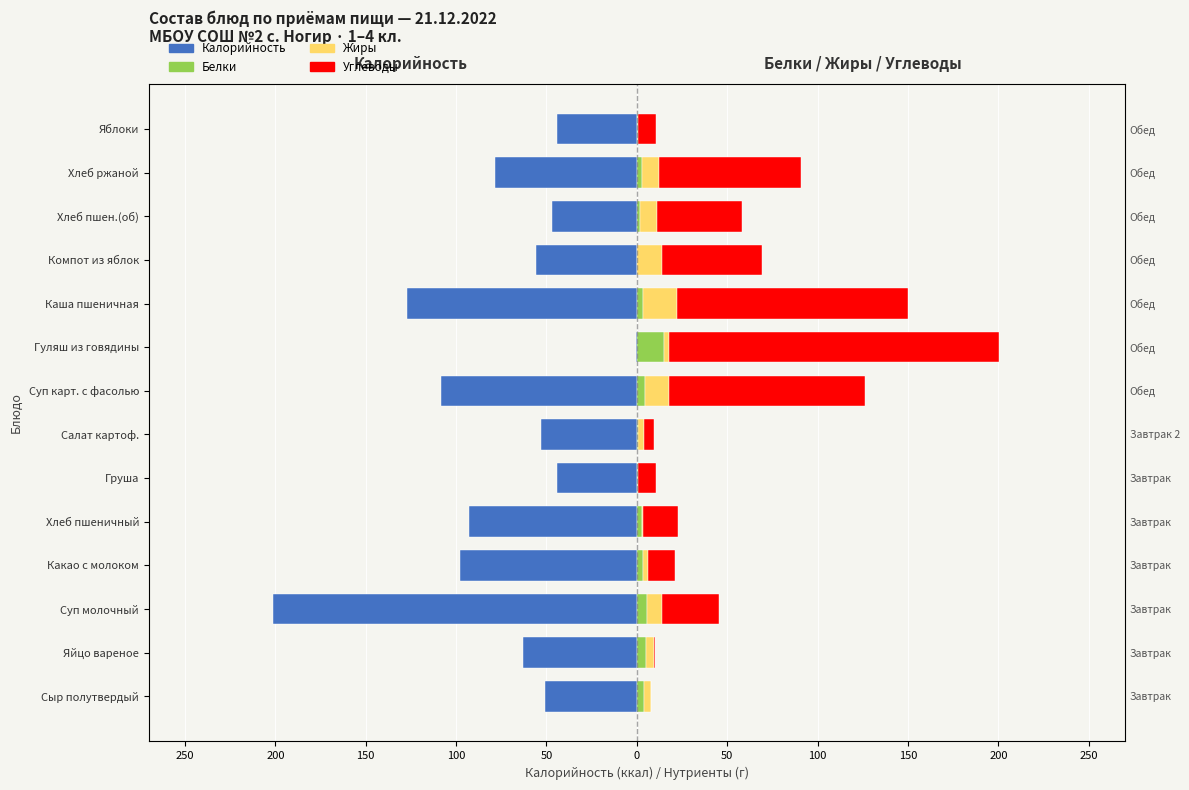

Is the value of Белки at Хлеб пшеничный greater than the value of Жиры at Хлеб пшен.(об)?

No